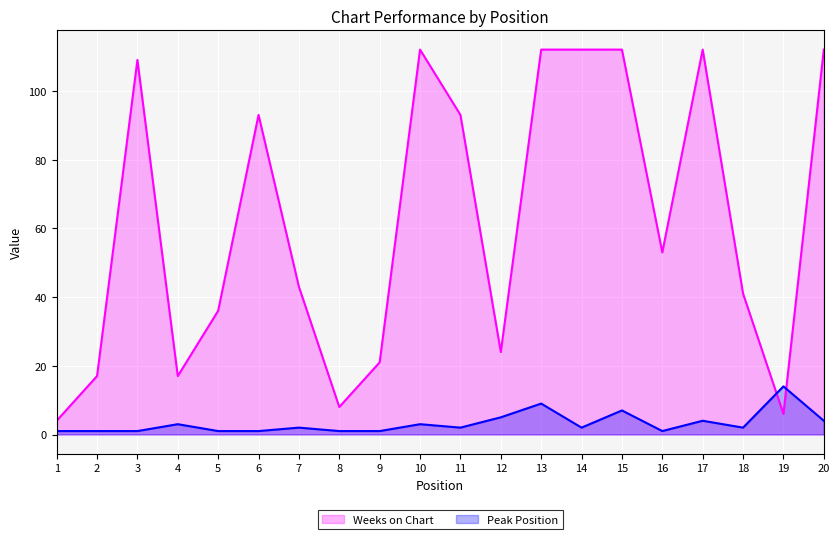

At which category is the sum across all series the highest?

13